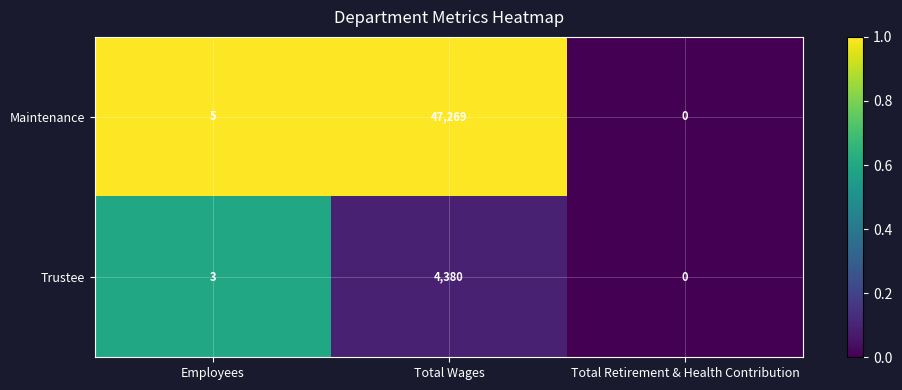

What is the maximum value shown in the chart?

47269